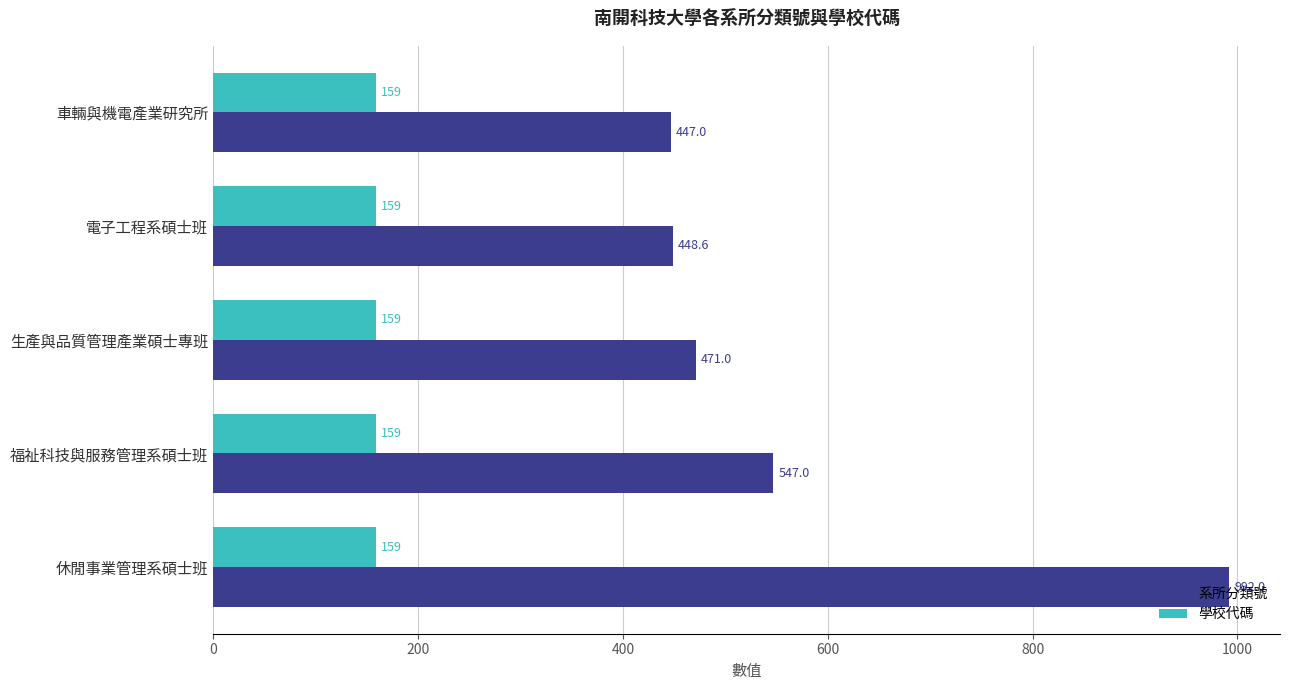

At which category is the sum across all series the highest?

休閒事業管理系碩士班